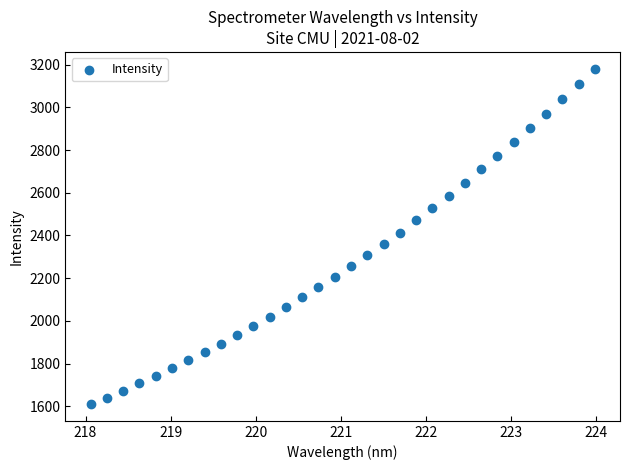

What is the range of Y values (max minus min)?

1569.9